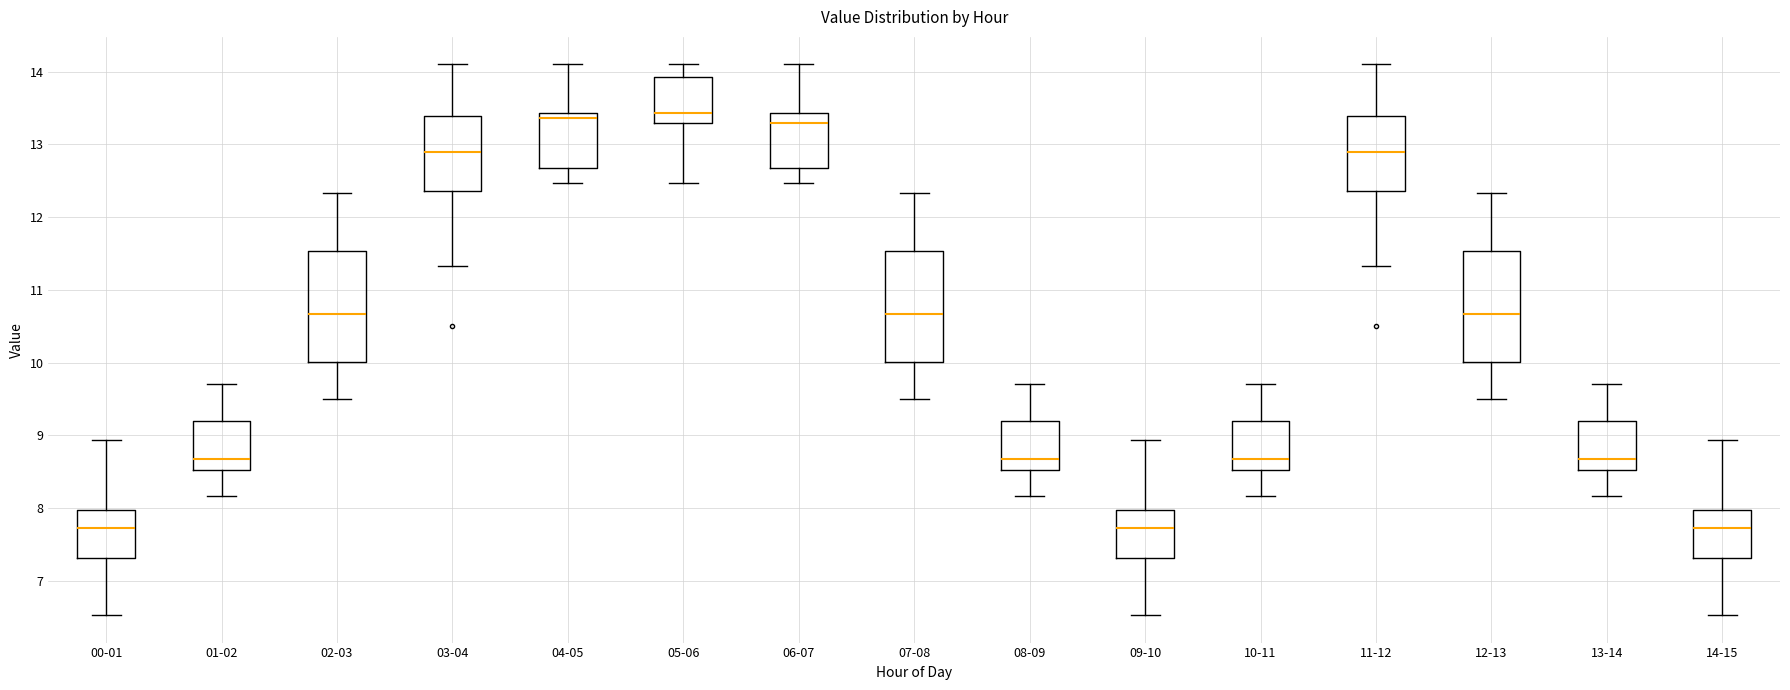

Reading left to right, transcribe this box plot: for each box, give where its median line is, the range the box spans, and where its two whiskers end, as read against the y-axis. The values are not printed on the chart, so give them approximately, as read against the axis.

00-01: median 7.7, box 7.3 to 8.0, whiskers 6.5 to 8.9
01-02: median 8.7, box 8.5 to 9.2, whiskers 8.2 to 9.7
02-03: median 10.7, box 10.0 to 11.5, whiskers 9.5 to 12.3
03-04: median 12.9, box 12.4 to 13.4, whiskers 11.3 to 14.1
04-05: median 13.4 (just below the box's upper edge), box 12.7 to 13.4, whiskers 12.5 to 14.1
05-06: median 13.4, box 13.3 to 13.9, whiskers 12.5 to 14.1
06-07: median 13.3, box 12.7 to 13.4, whiskers 12.5 to 14.1
07-08: median 10.7, box 10.0 to 11.5, whiskers 9.5 to 12.3
08-09: median 8.7, box 8.5 to 9.2, whiskers 8.2 to 9.7
09-10: median 7.7, box 7.3 to 8.0, whiskers 6.5 to 8.9
10-11: median 8.7, box 8.5 to 9.2, whiskers 8.2 to 9.7
11-12: median 12.9, box 12.4 to 13.4, whiskers 11.3 to 14.1
12-13: median 10.7, box 10.0 to 11.5, whiskers 9.5 to 12.3
13-14: median 8.7, box 8.5 to 9.2, whiskers 8.2 to 9.7
14-15: median 7.7, box 7.3 to 8.0, whiskers 6.5 to 8.9